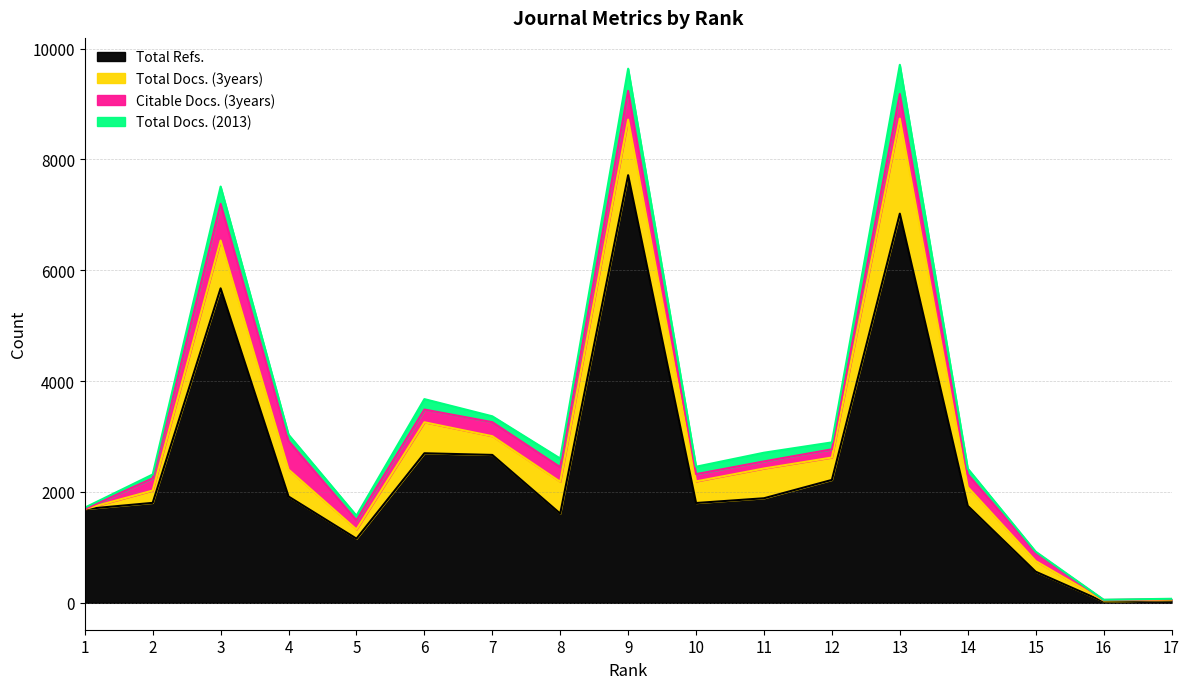

How many values in the Total Docs. (2013) series are below 112?

8